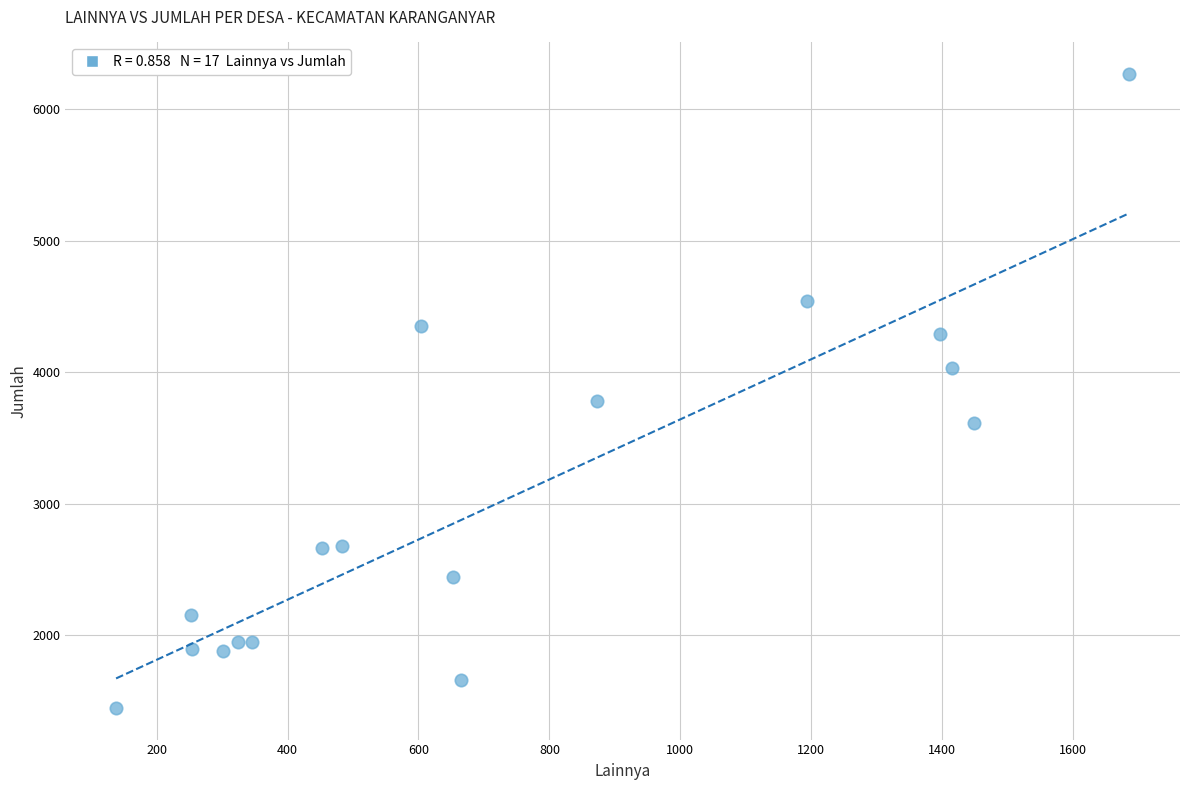

What Y value in the scatter plot is closest to 3856?

3779